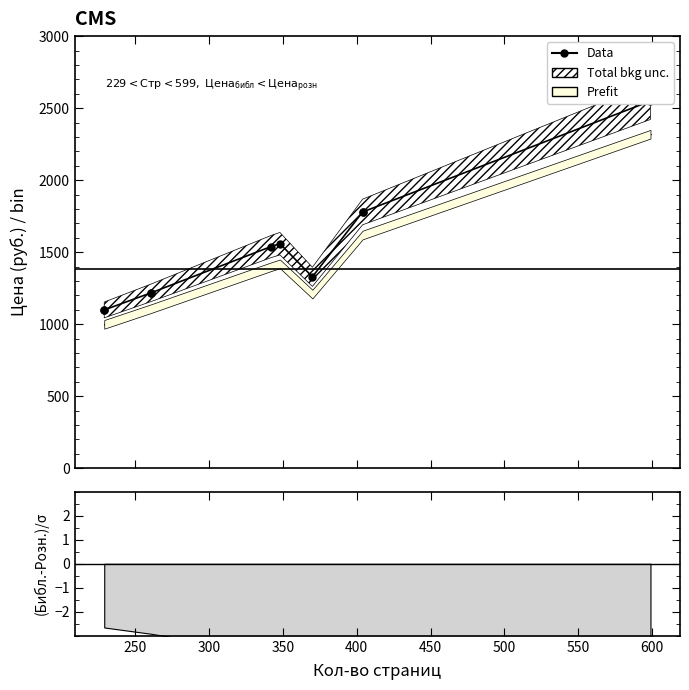

What is the sum of all values?

15170